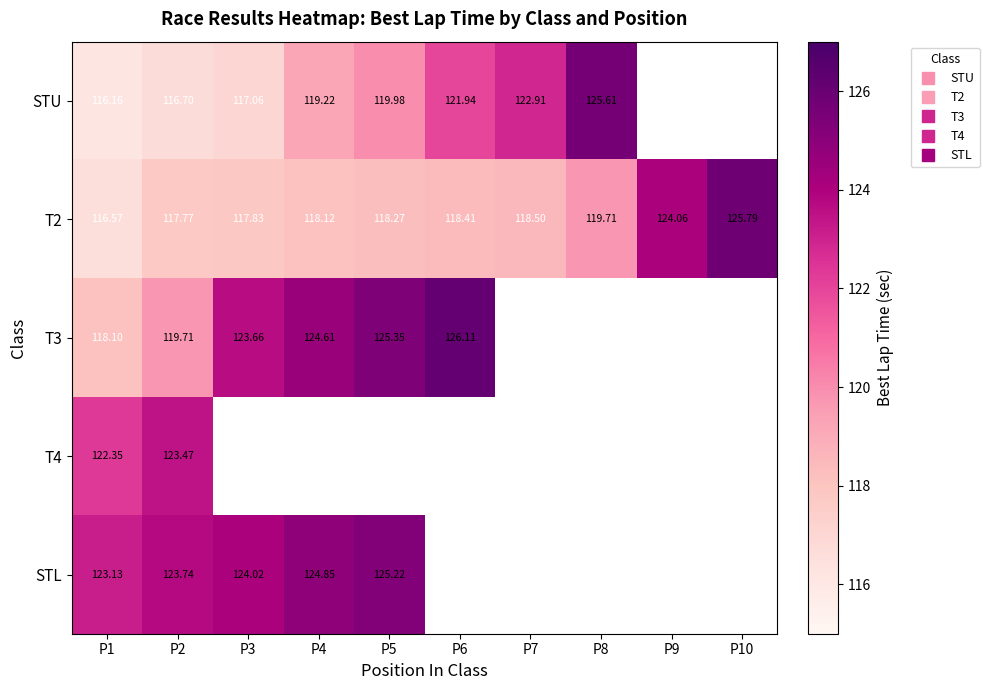

How many data points in T3 are above 126?

1